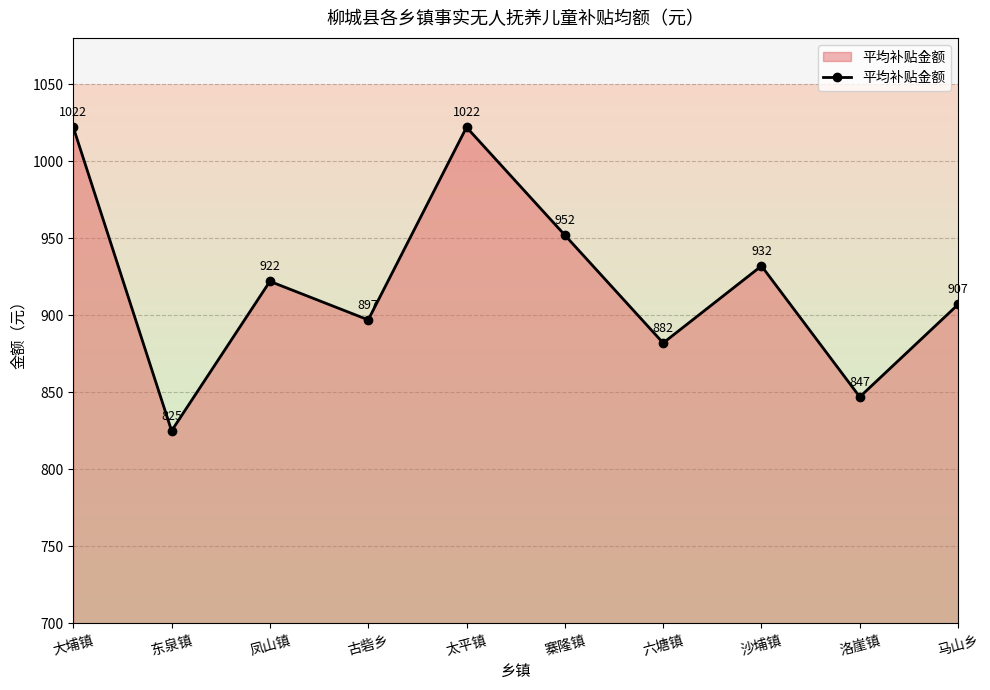

What position from the right is 大埔镇?

10